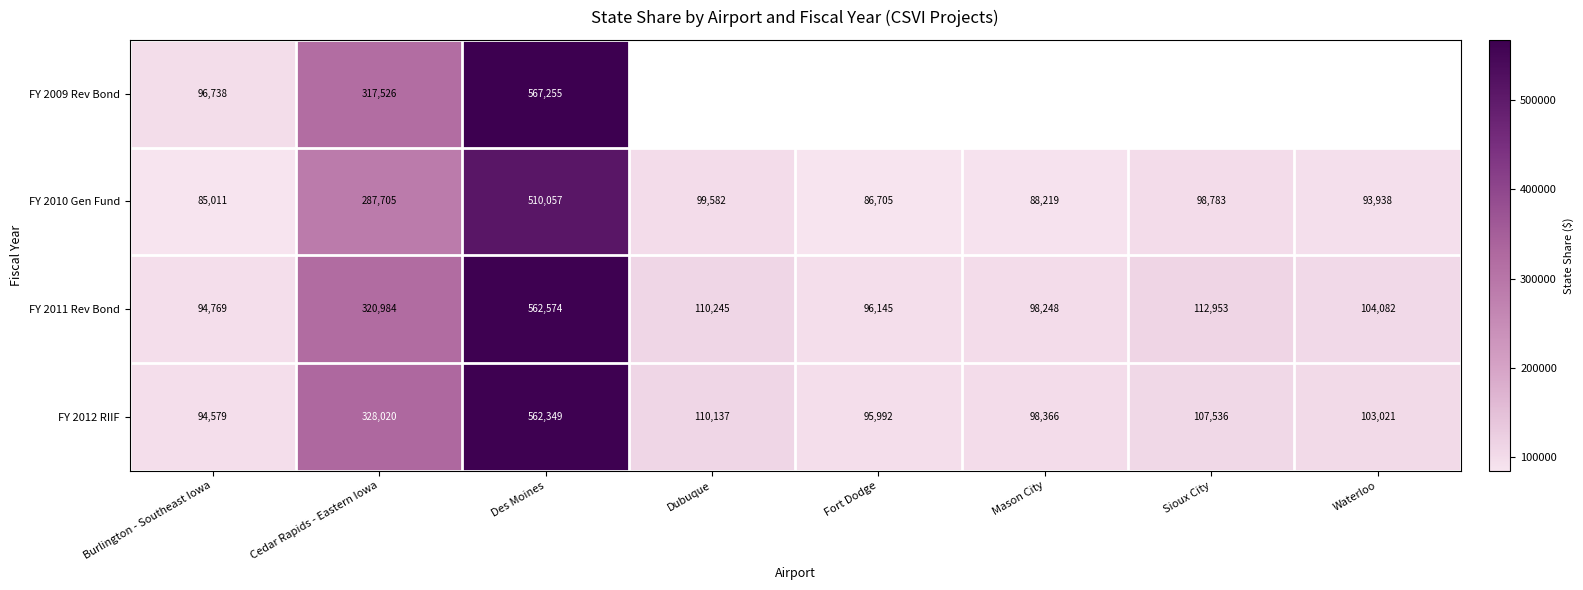

What is the average value of the FY 2012 RIIF series?

187500